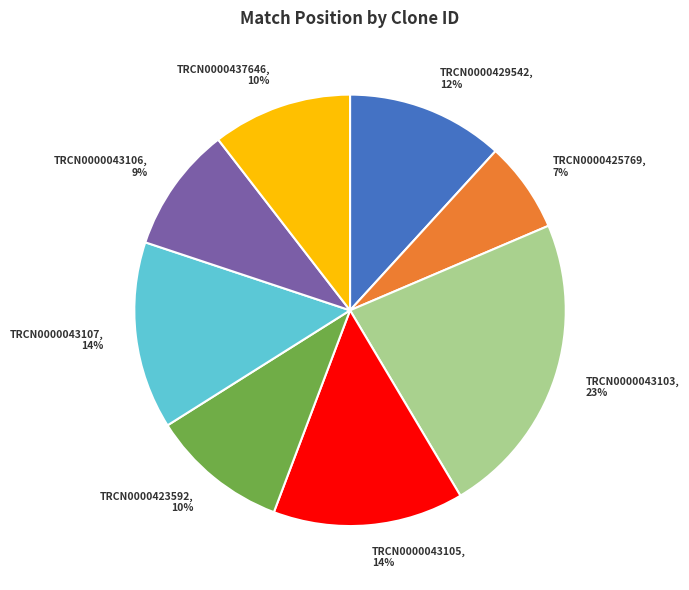

How many segments does this pie chart have?

8